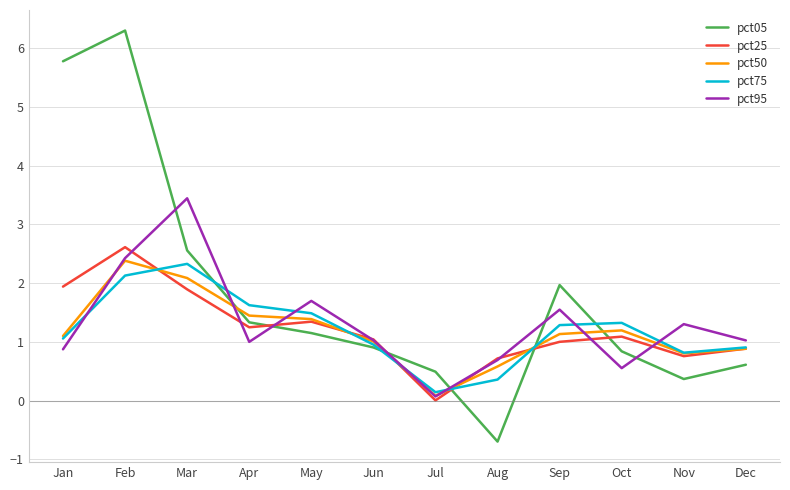

Which series changed the most between Jan and Sep?

pct05